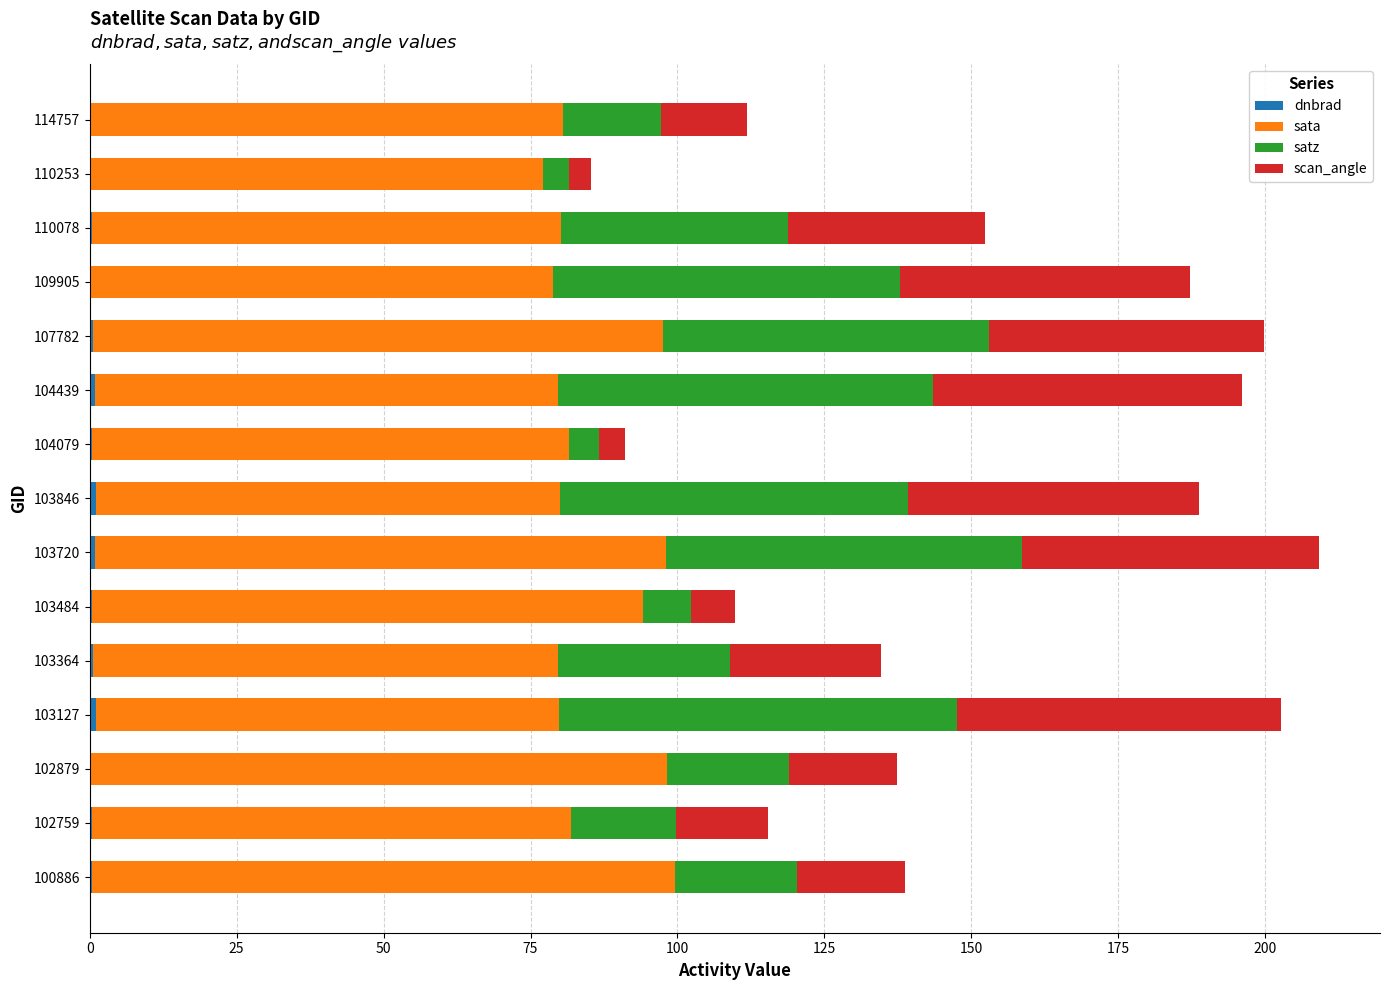

What is the average value of the sata series?

85.3